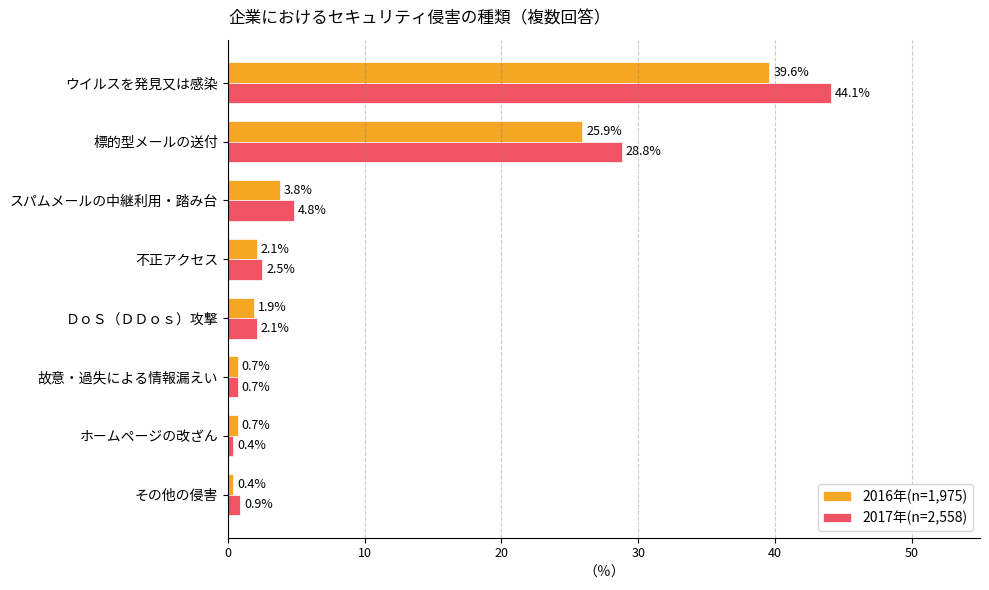

Count the number of categories in the chart.

8